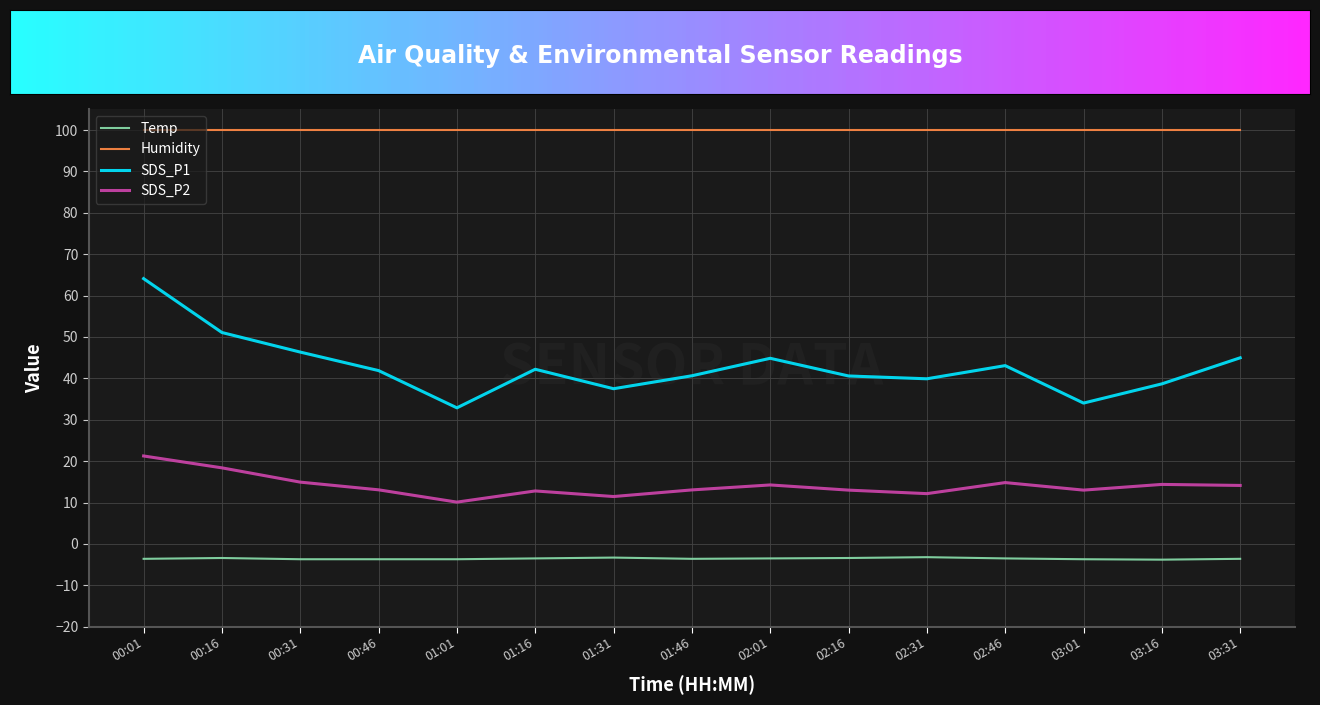

What position from the right is 01:31?

9